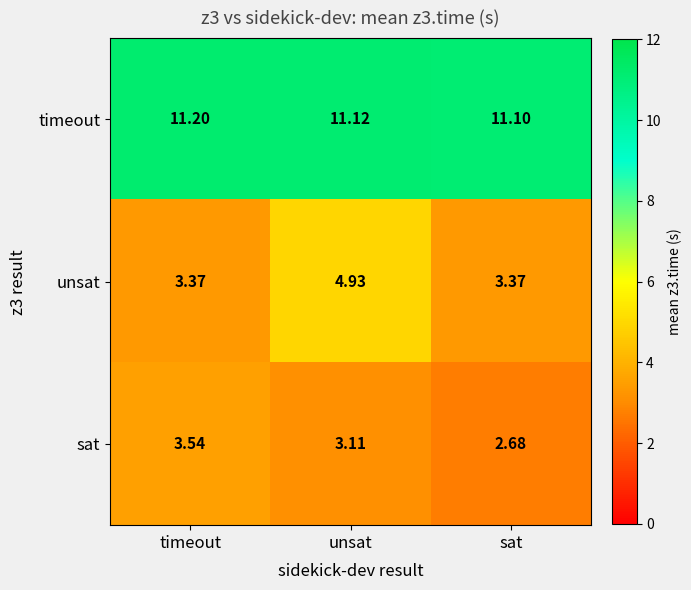

At which category is the sum across all series the highest?

unsat